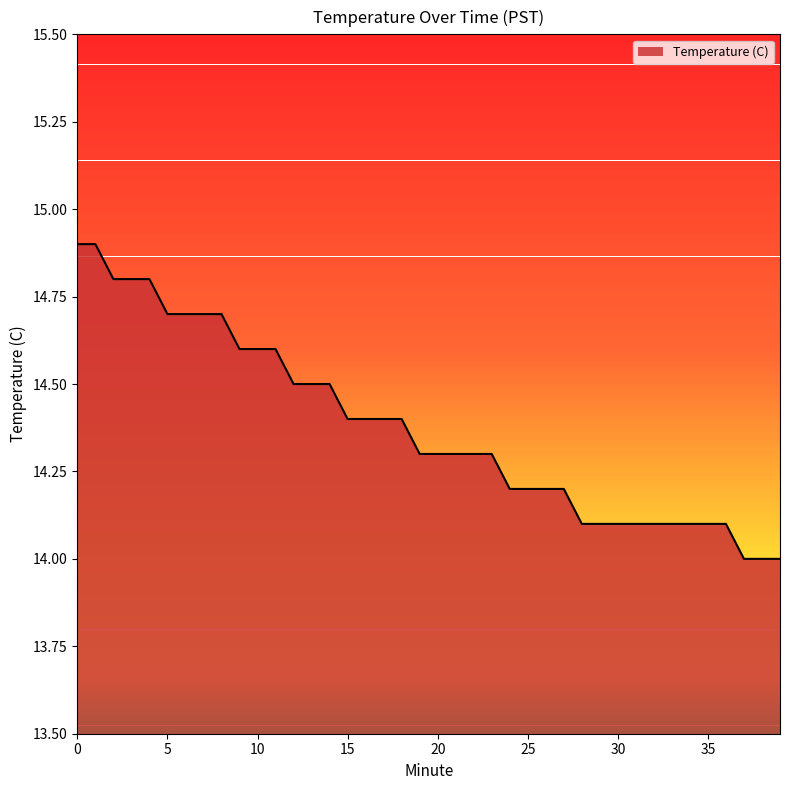

What is the smallest value displayed?

14.0